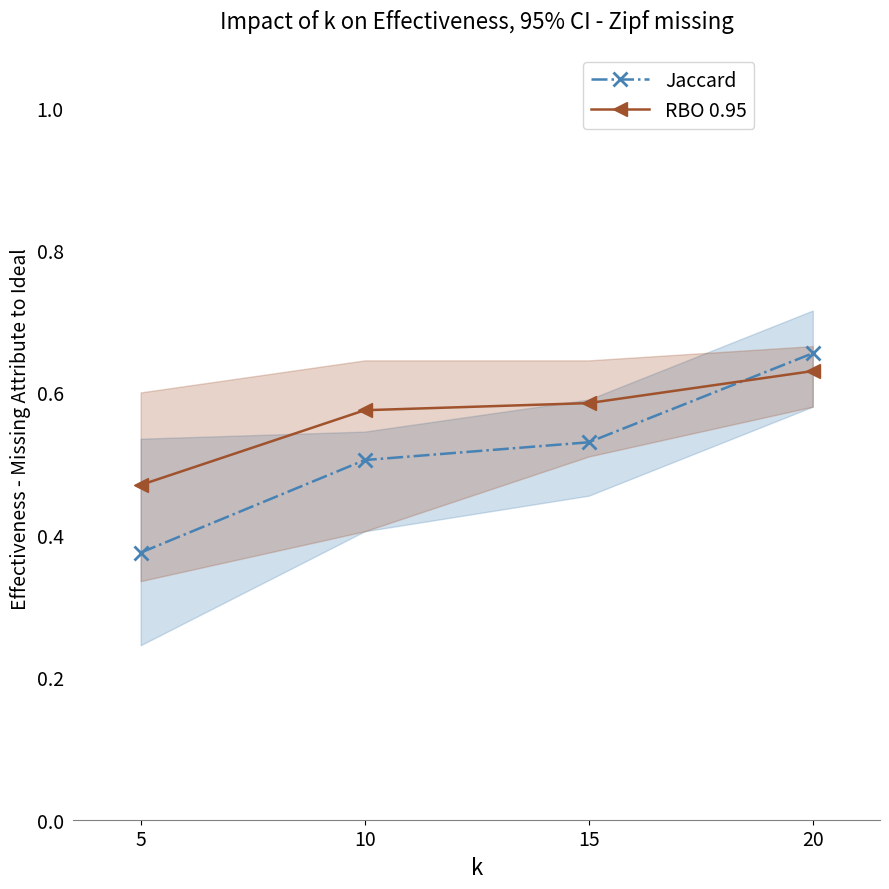

True or false: Jaccard has a value of 0.5 at 10.

True